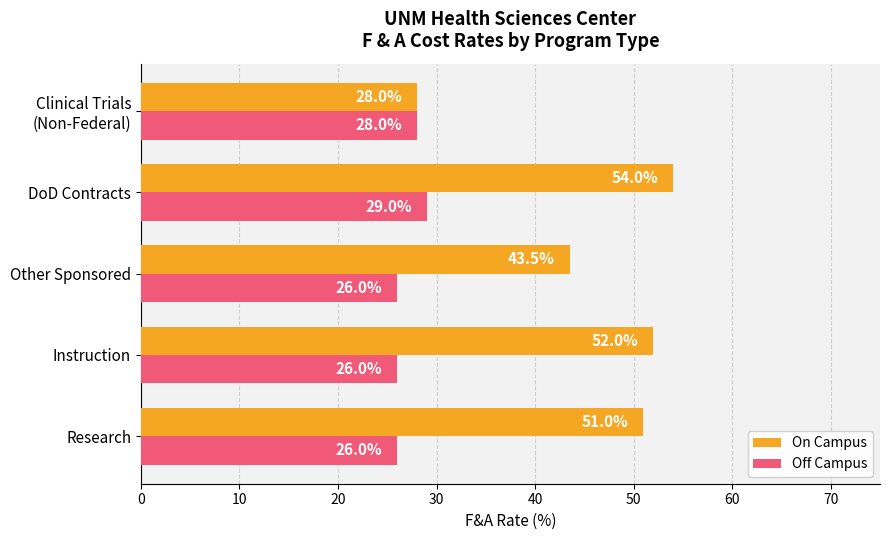

List the series in order of their overall mean, highest first.

On Campus, Off Campus